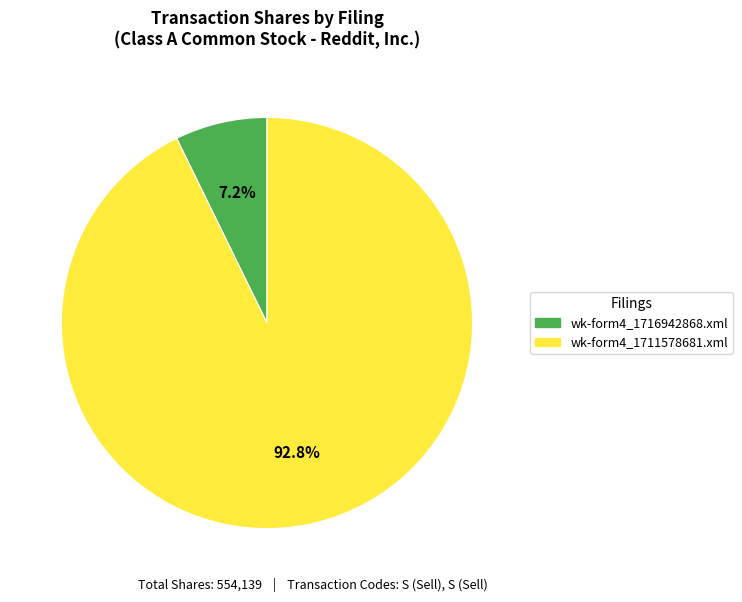

Which slice represents more than half of the pie?

wk-form4_1711578681.xml